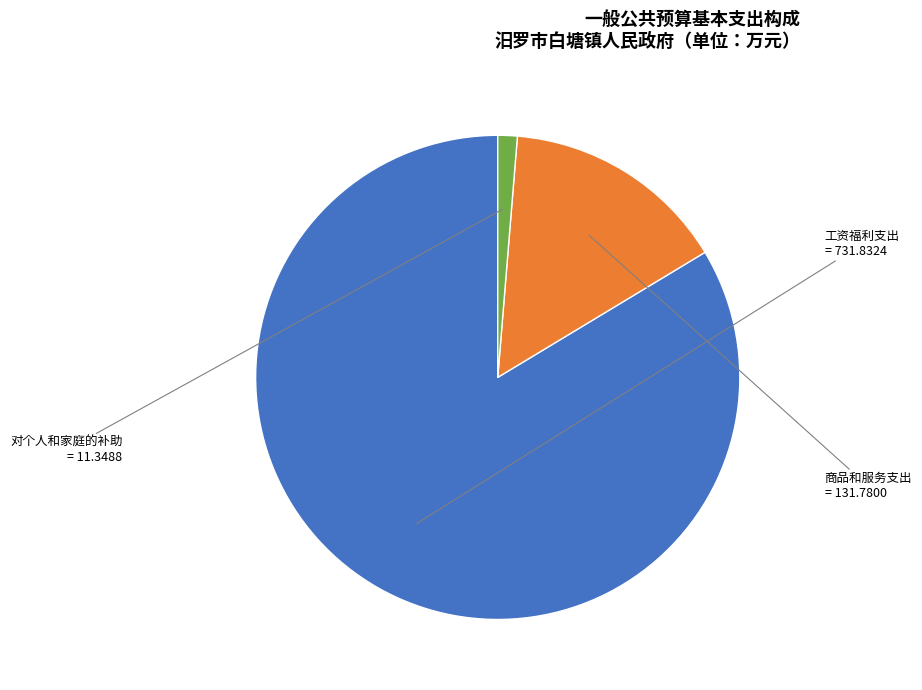

Is there any slice that represents more than half of the pie?

Yes